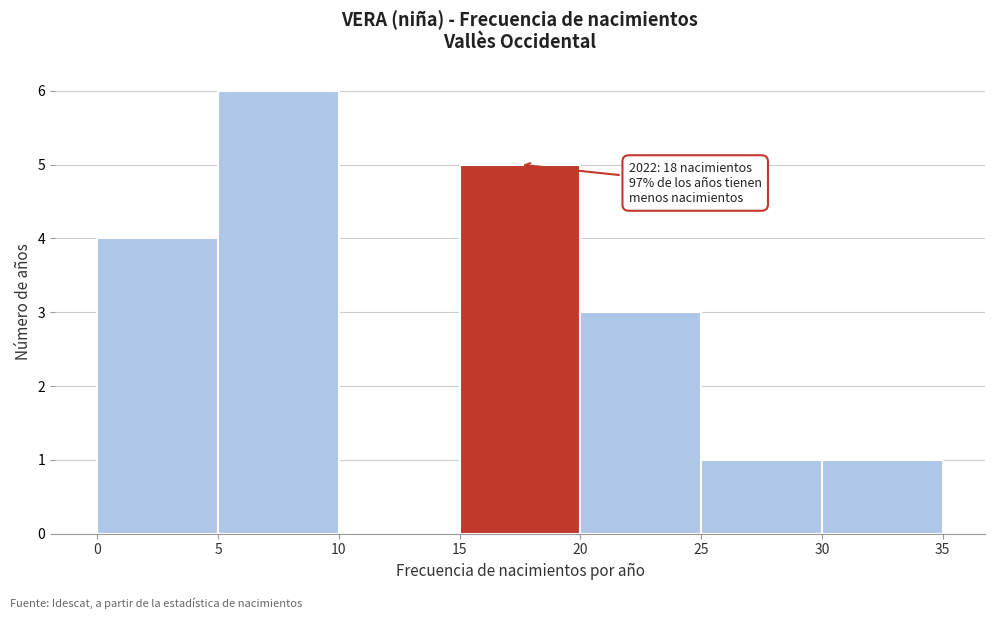

Over which range of the x-axis is the bar tallest?

5 to 10